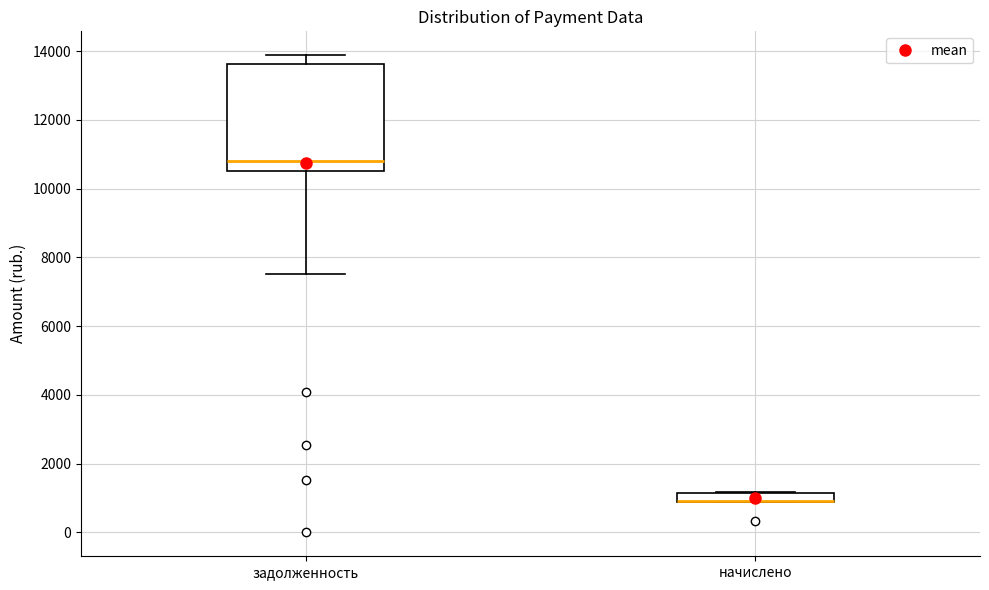

Where is the lower edge of the box for начислено on the y-axis? The values are not printed on the chart, so give them approximately, as read against the axis.

800